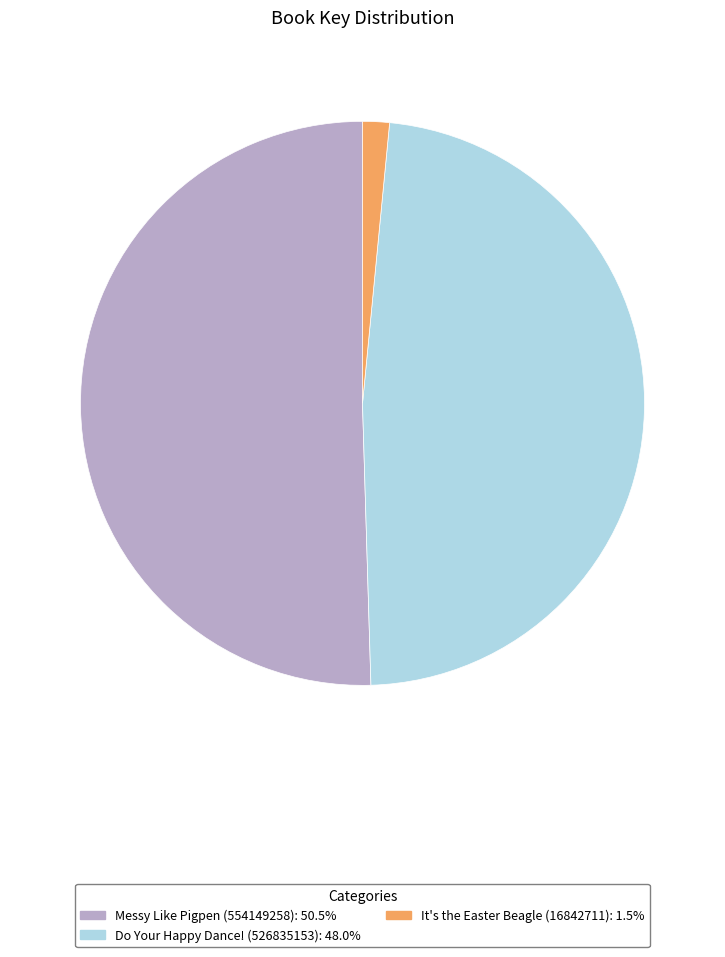

Combined, do Messy Like Pigpen (554149258): 50.5% and It's the Easter Beagle (16842711): 1.5% account for over 50%?

Yes